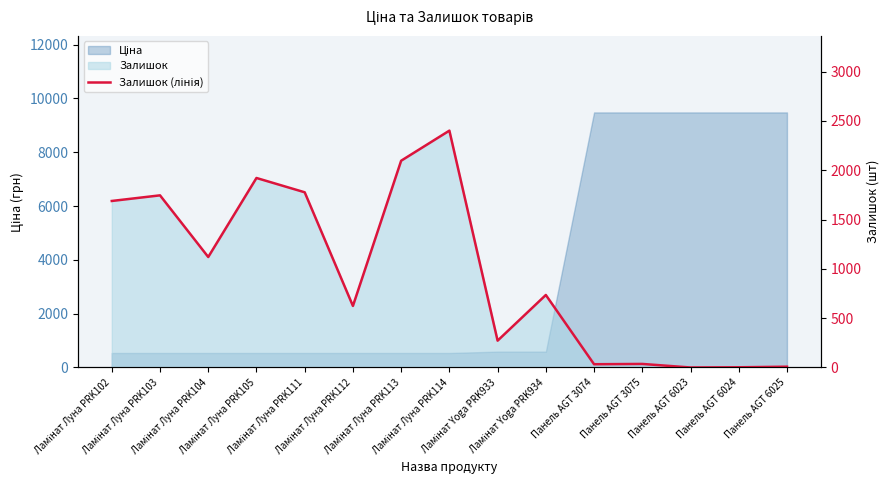

At which category does the data reach its first local valley?

Ламінат Луна PRK104